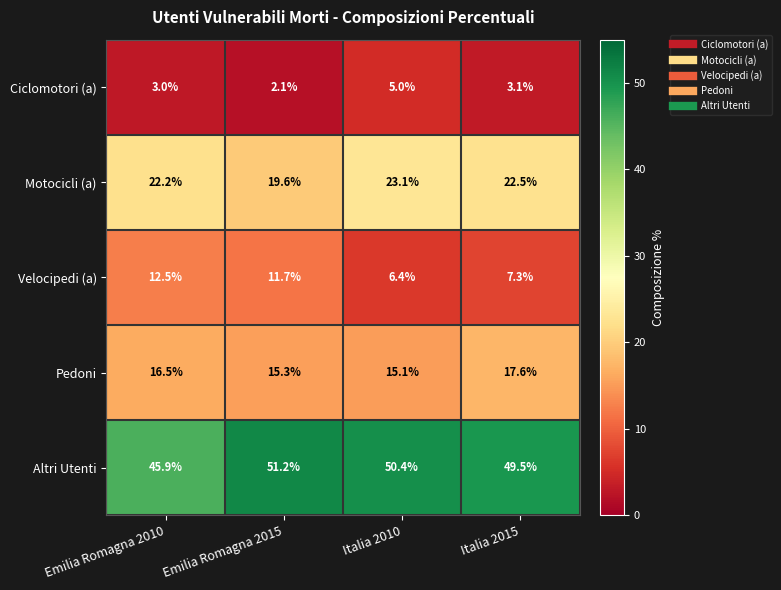

Count the number of categories in the chart.

4